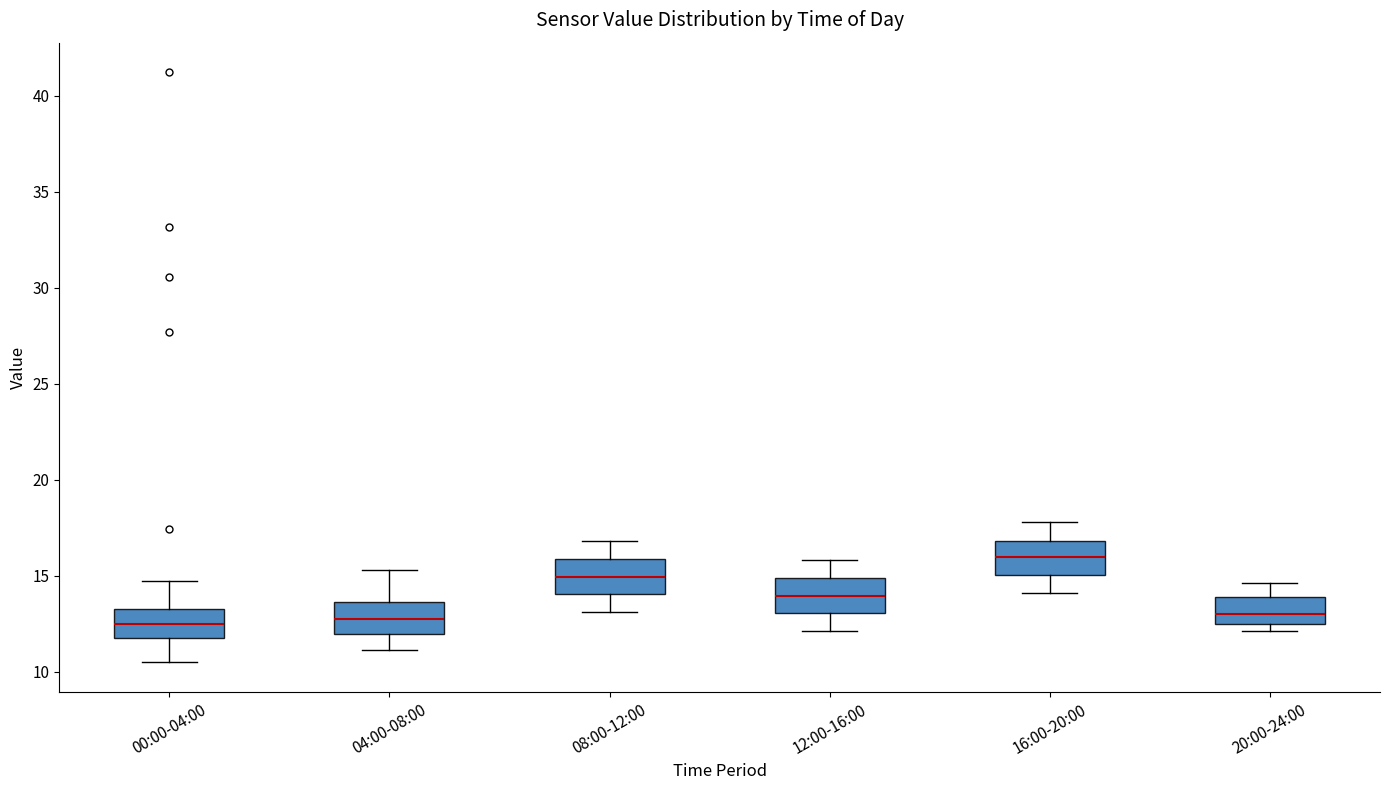

Reading left to right, transcribe this box plot: for each box, give where its median line is, the range the box spans, and where its two whiskers end, as read against the y-axis. The values are not printed on the chart, so give them approximately, as read against the axis.

00:00-04:00: median 12.5, box 11.5 to 13.0, whiskers 10.5 to 14.5
04:00-08:00: median 13.0, box 12.0 to 13.5, whiskers 11.0 to 15.5
08:00-12:00: median 15.0, box 14.0 to 16.0, whiskers 13.0 to 17.0
12:00-16:00: median 14.0, box 13.0 to 15.0, whiskers 12.0 to 16.0
16:00-20:00: median 16.0, box 15.0 to 17.0, whiskers 14.0 to 18.0
20:00-24:00: median 13.0, box 12.5 to 14.0, whiskers 12.0 to 14.5